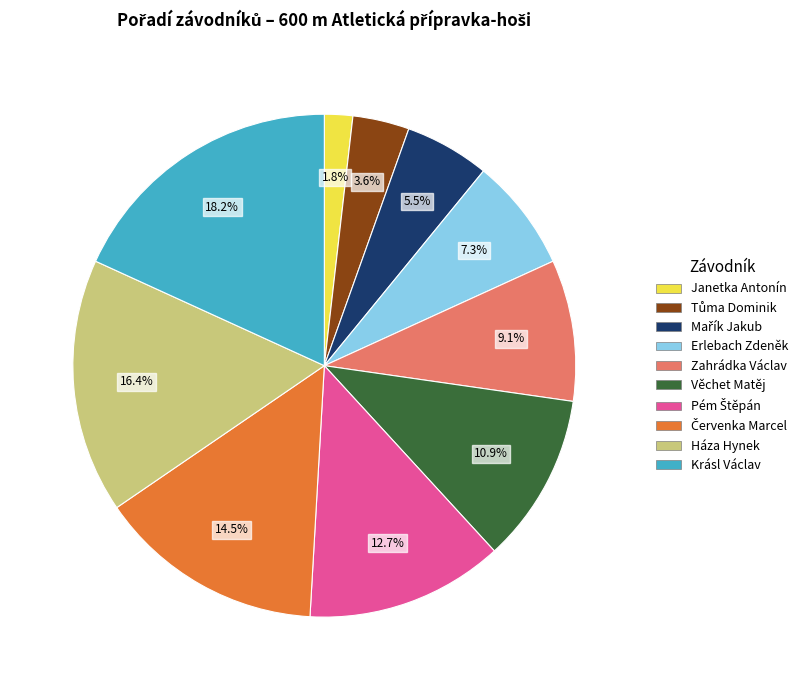

Is there any slice that represents more than half of the pie?

No